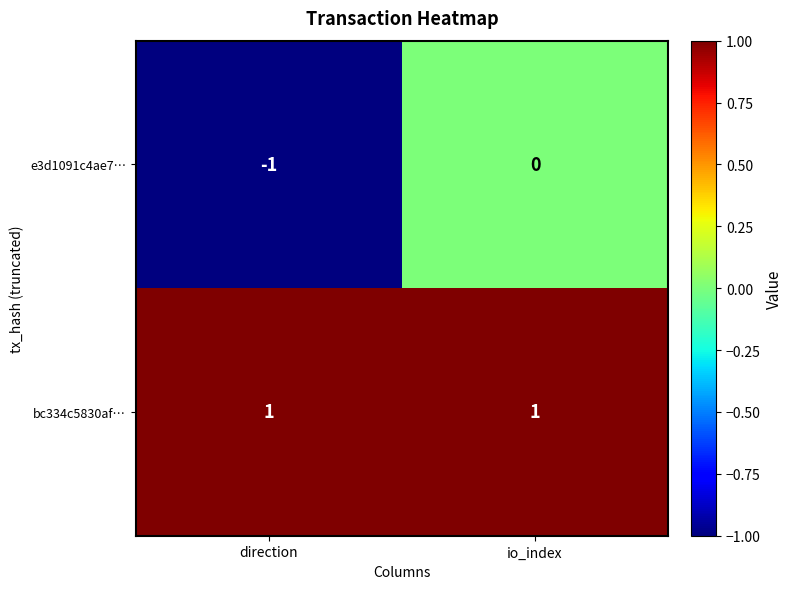

Is the value of e3d1091c4ae7… at io_index greater than the value of bc334c5830af… at direction?

No